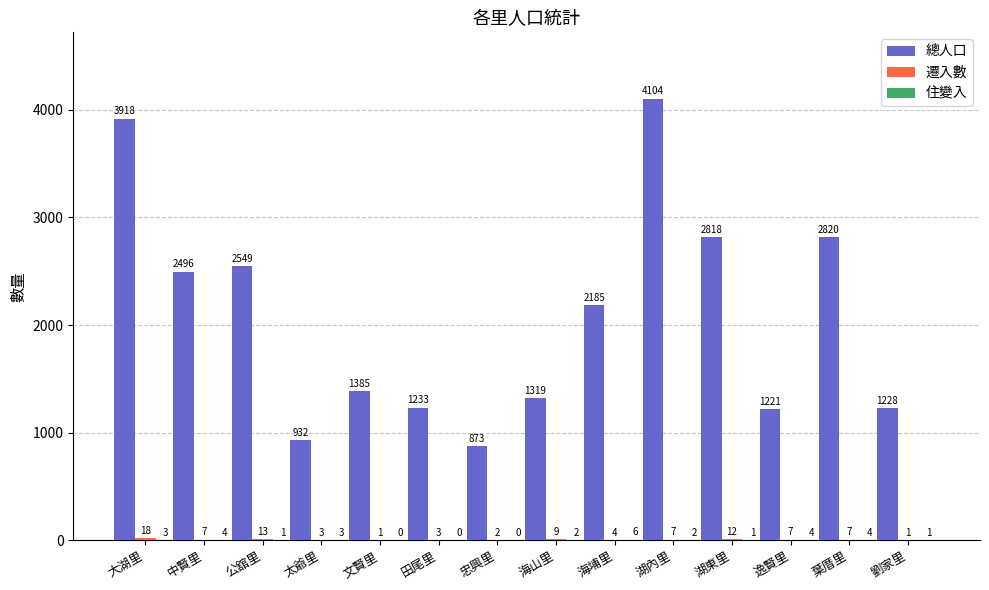

At which label does 總人口 first exceed 2185?

大湖里